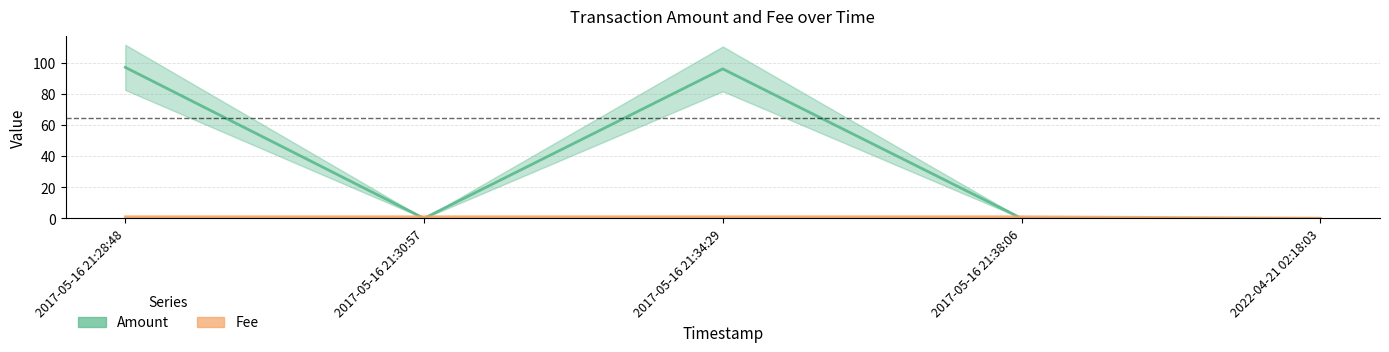

Between which two adjacent categories do Amount and Fee first intersect?

2017-05-16 21:28:48 and 2017-05-16 21:30:57